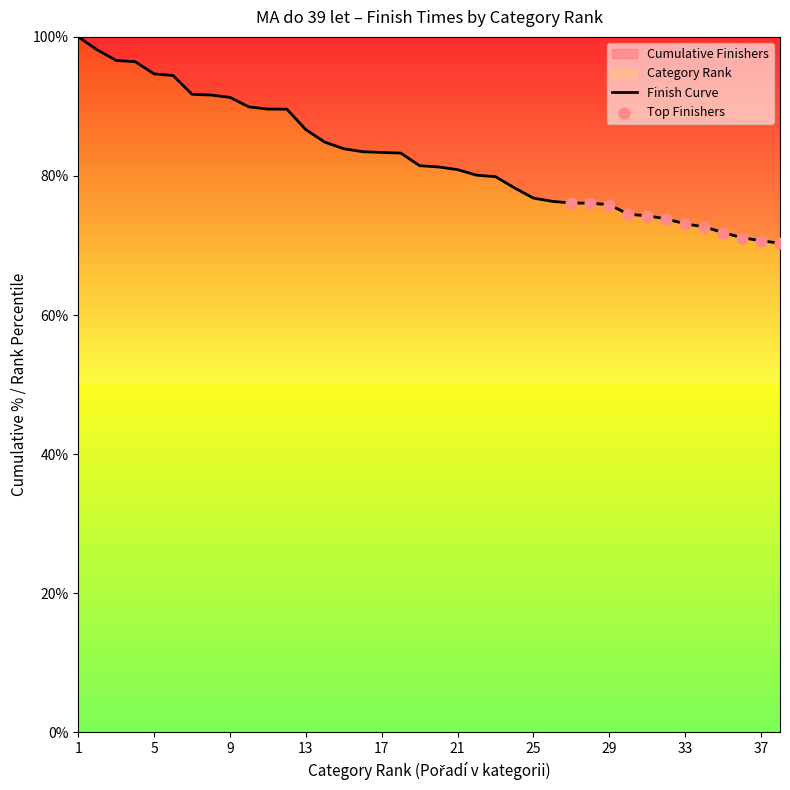

What is the change in value from 2 to 33?

-25.0